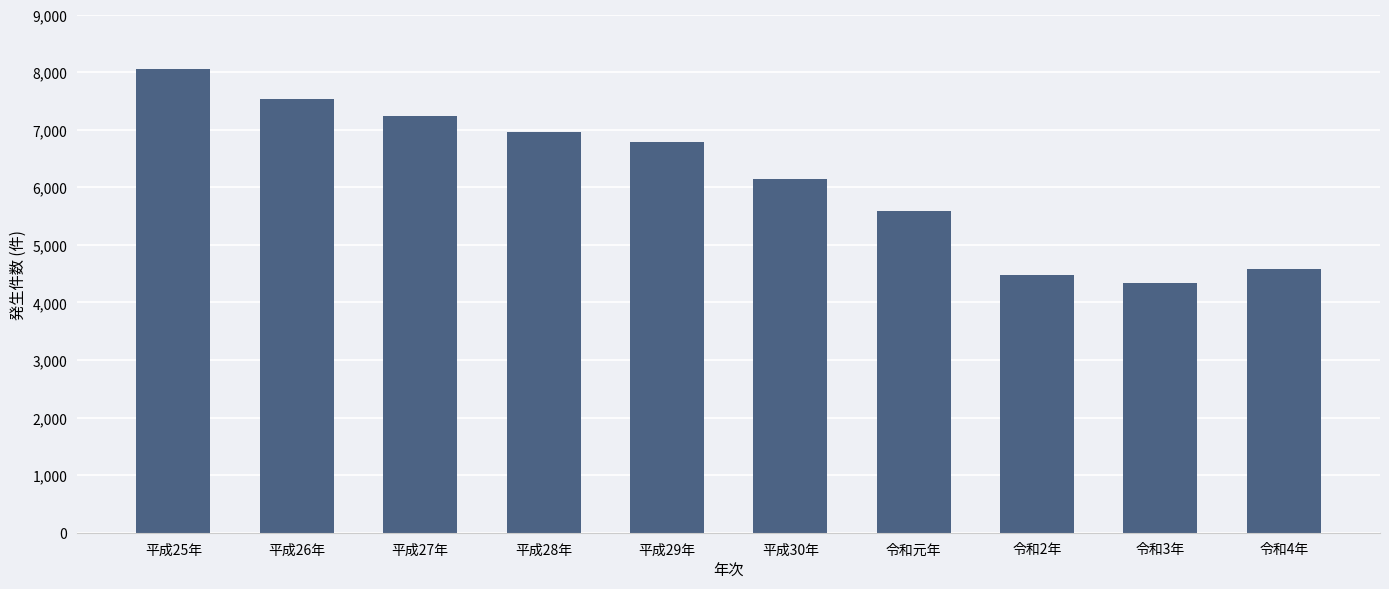

Which label corresponds to the largest value in the chart?

平成25年